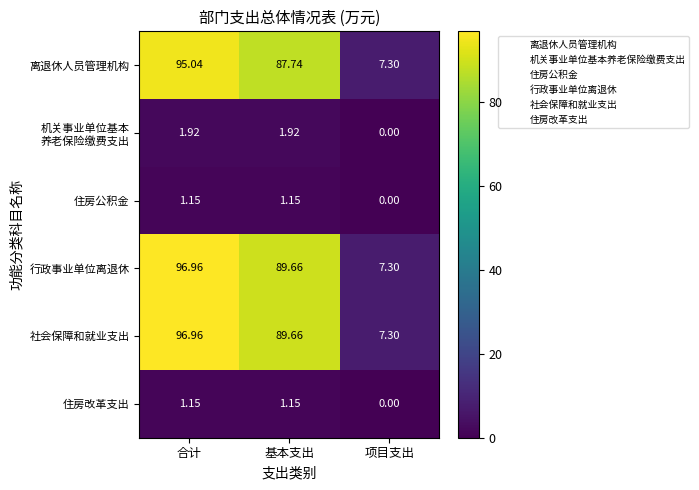

At which label does 住房公积金 first exceed 1?

合计